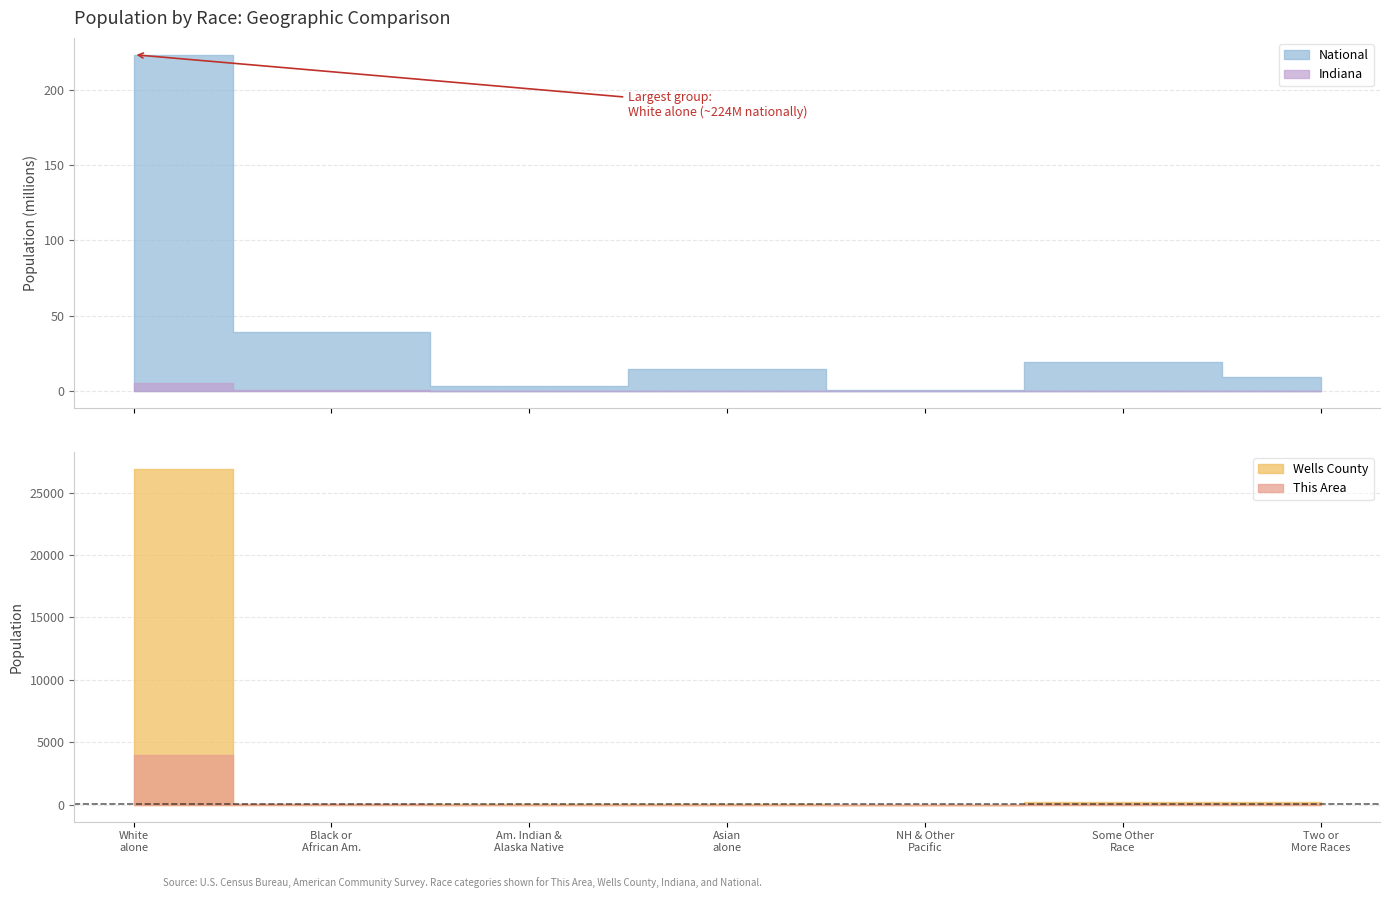

What is the sum of all Indiana values?

6483802